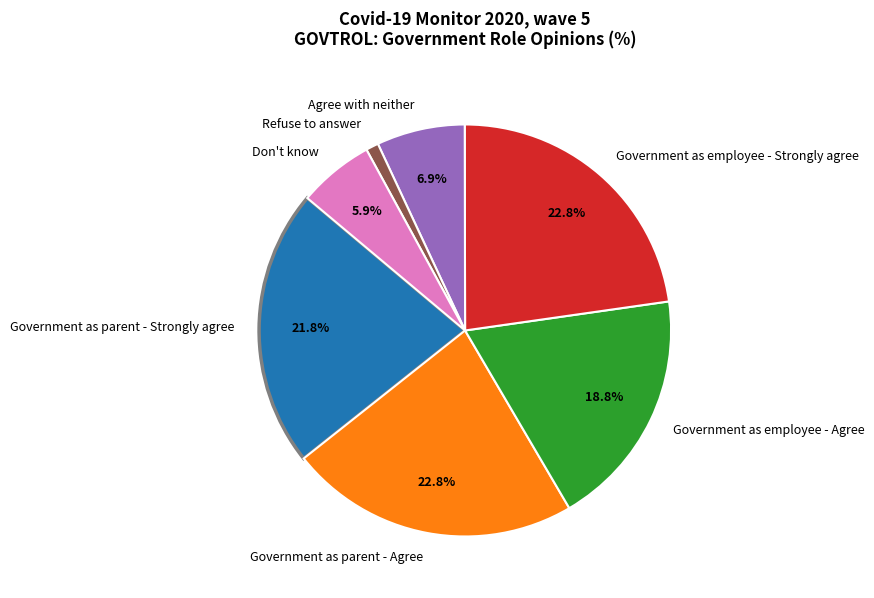

What is the smallest slice in the pie chart?

Refuse to answer